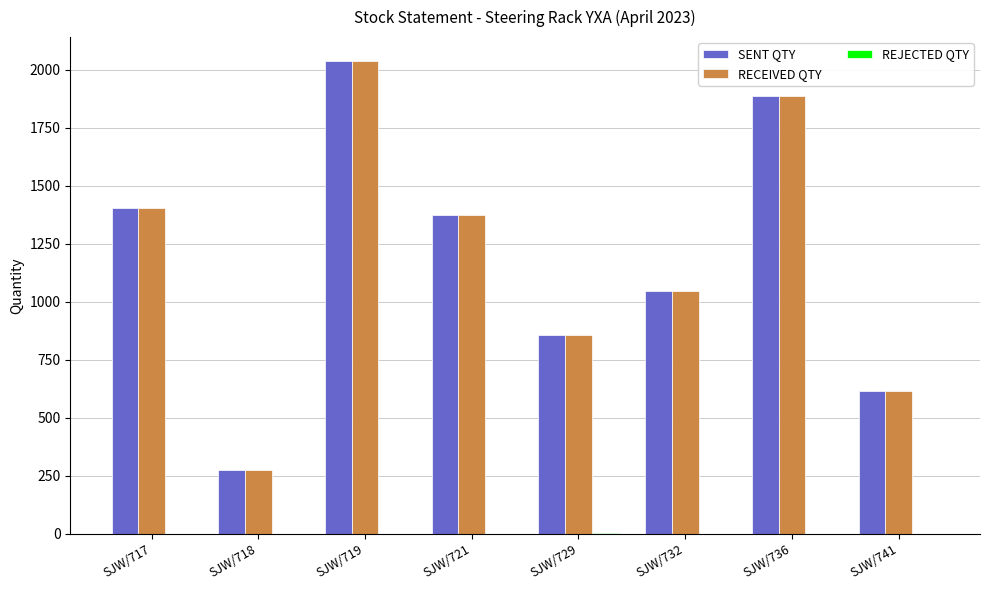

Where is RECEIVED QTY nearest to the value 1156?

SJW/732